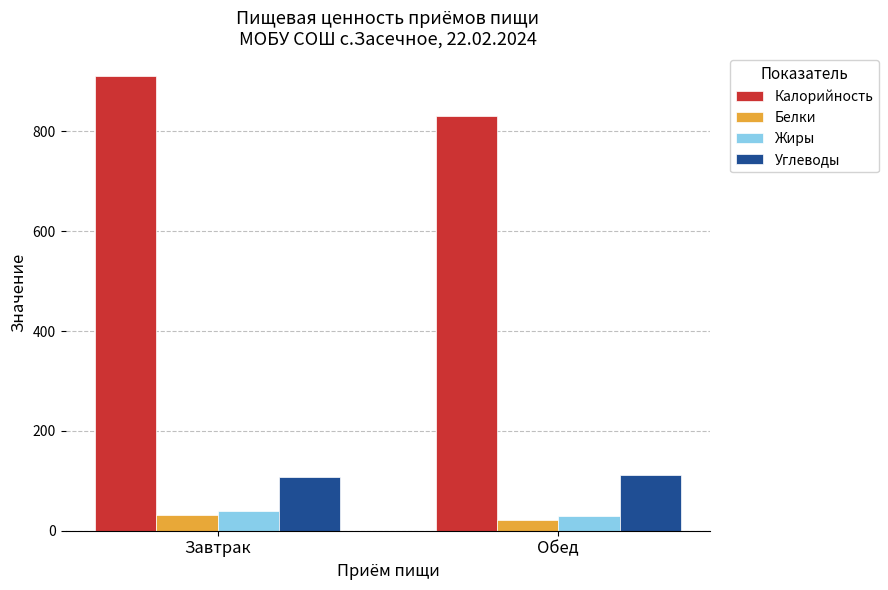

How many values in the Белки series are below 31?

1